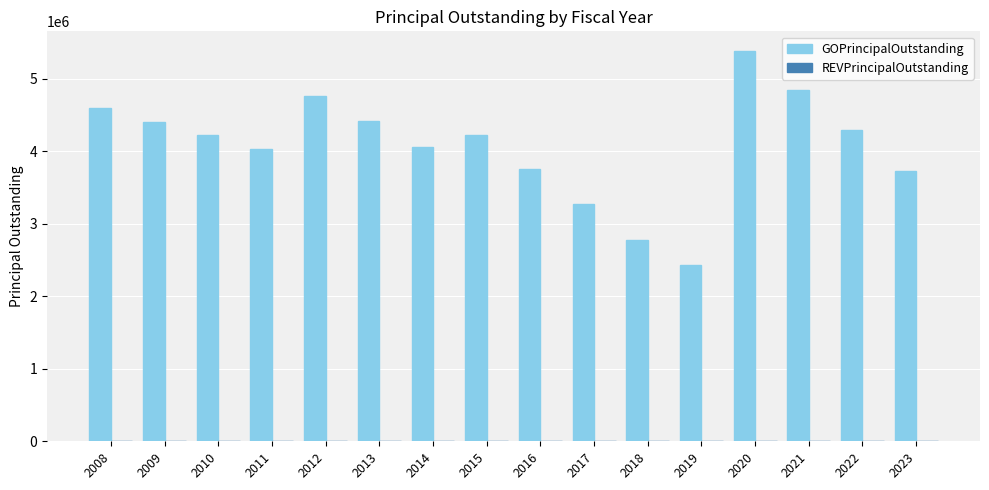

What is the value of the 11th bar from the left?

2773000